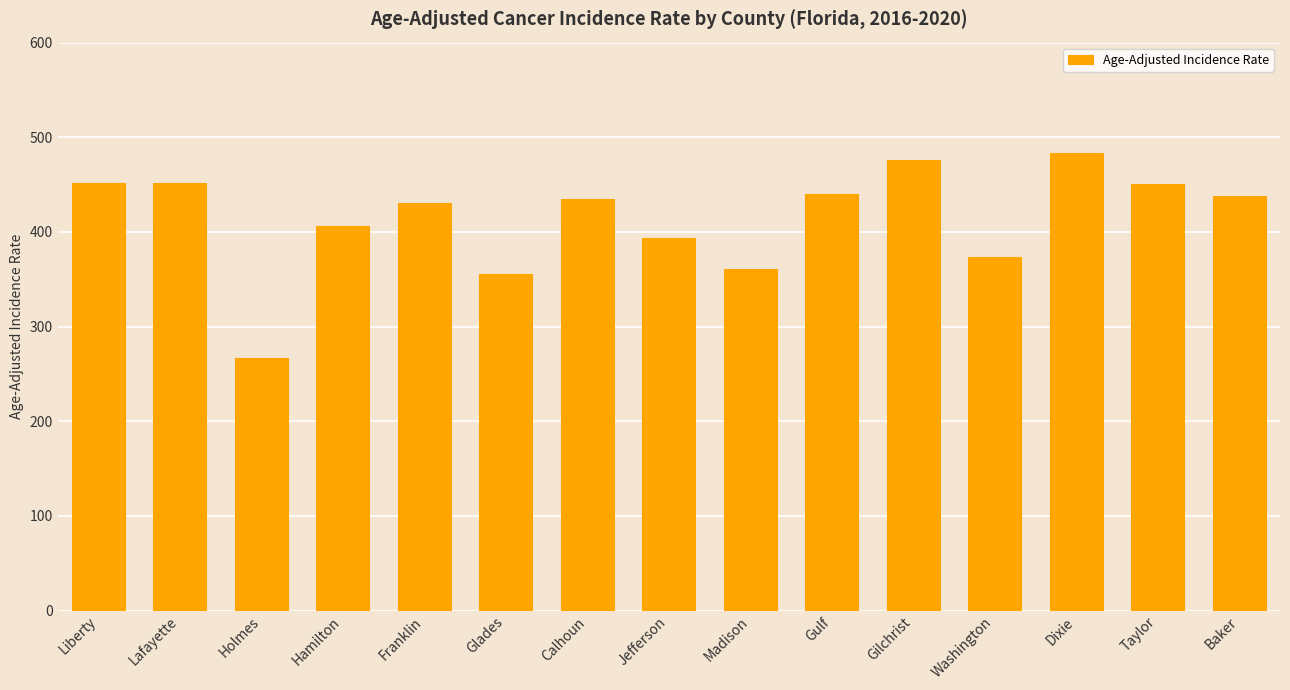

What is the maximum value shown in the chart?

483.0